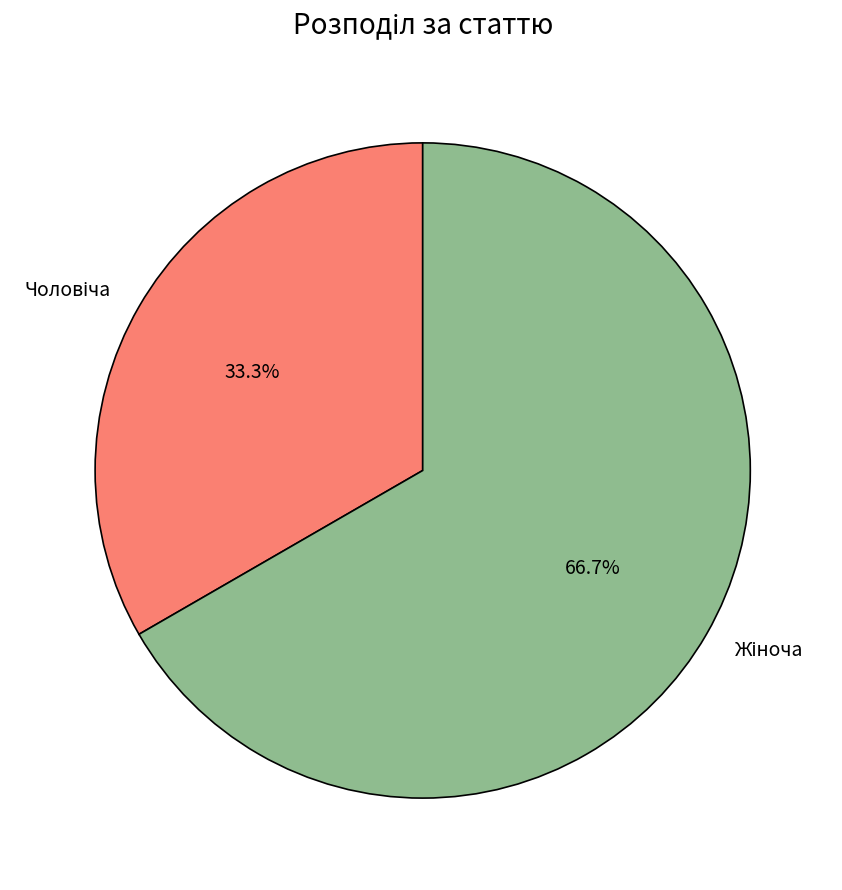

Is there a majority slice in this chart?

Yes